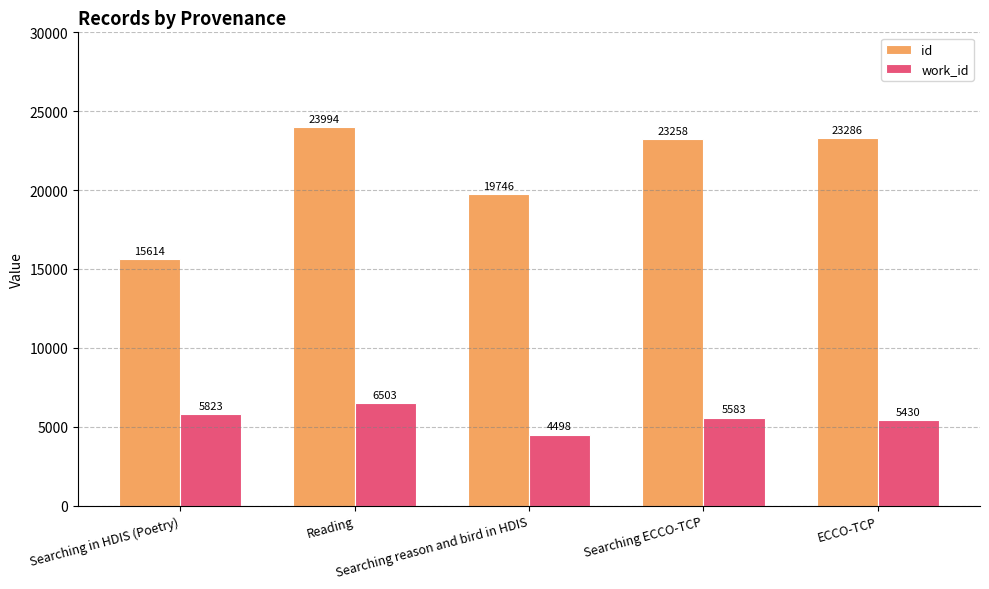

At which category is the sum across all series the highest?

Reading